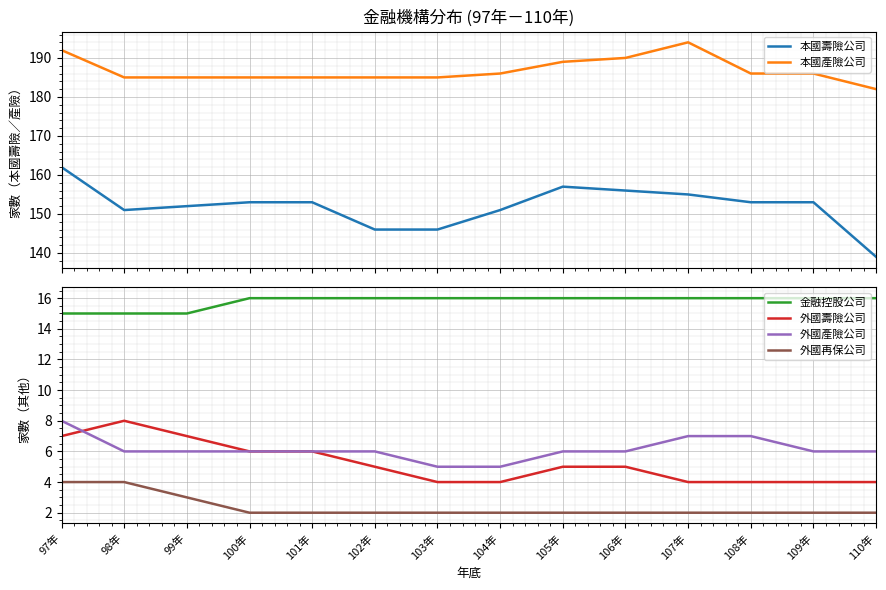

What is the sum of the 本國產險公司 values at 104年 and 100年?

371